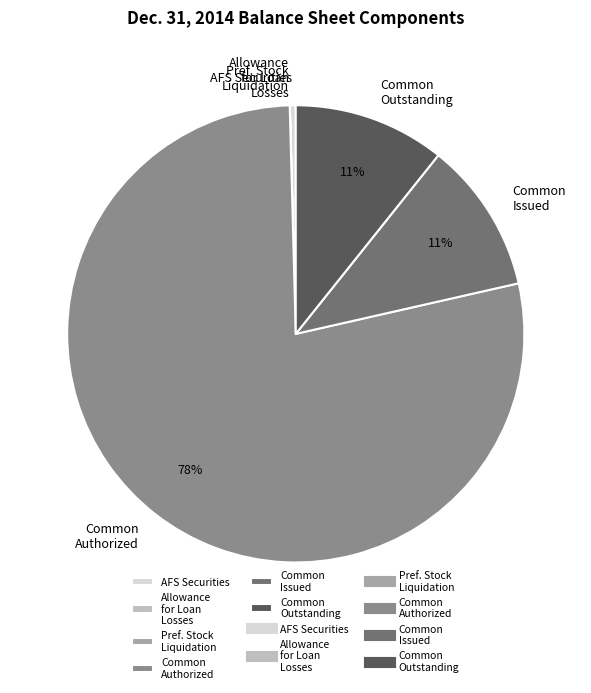

Which category accounts for the majority?

Common Authorized